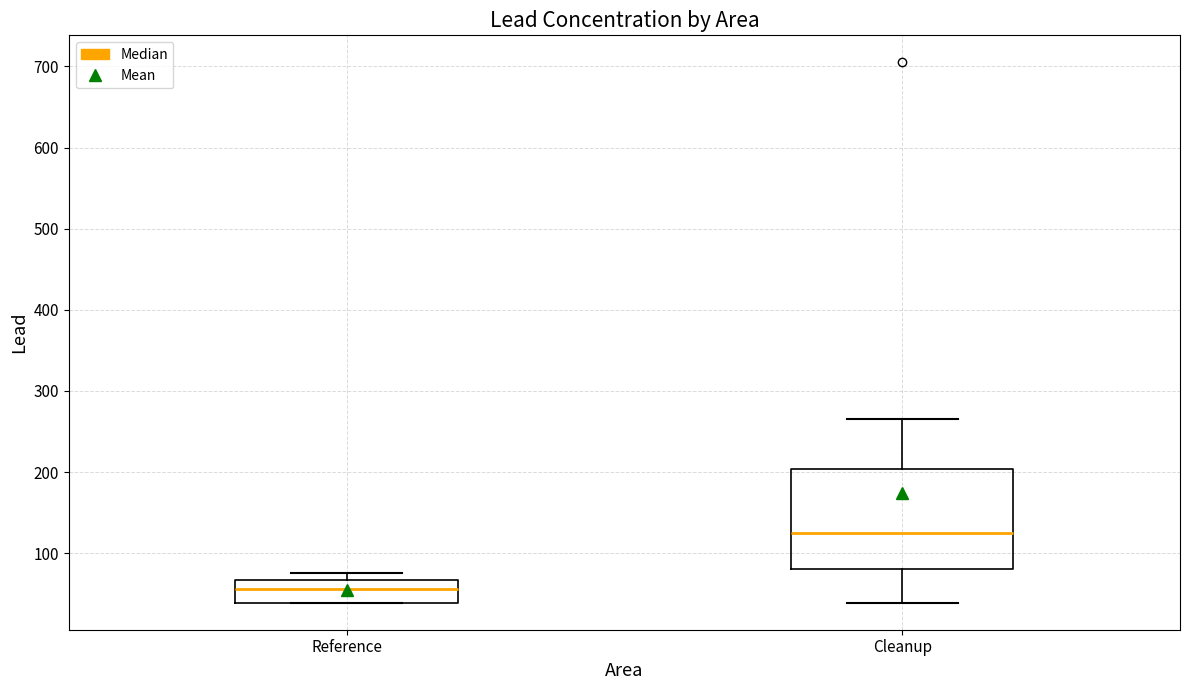

Comparing the boxes themselves (not the whiskers), which one is the tallest?

Cleanup